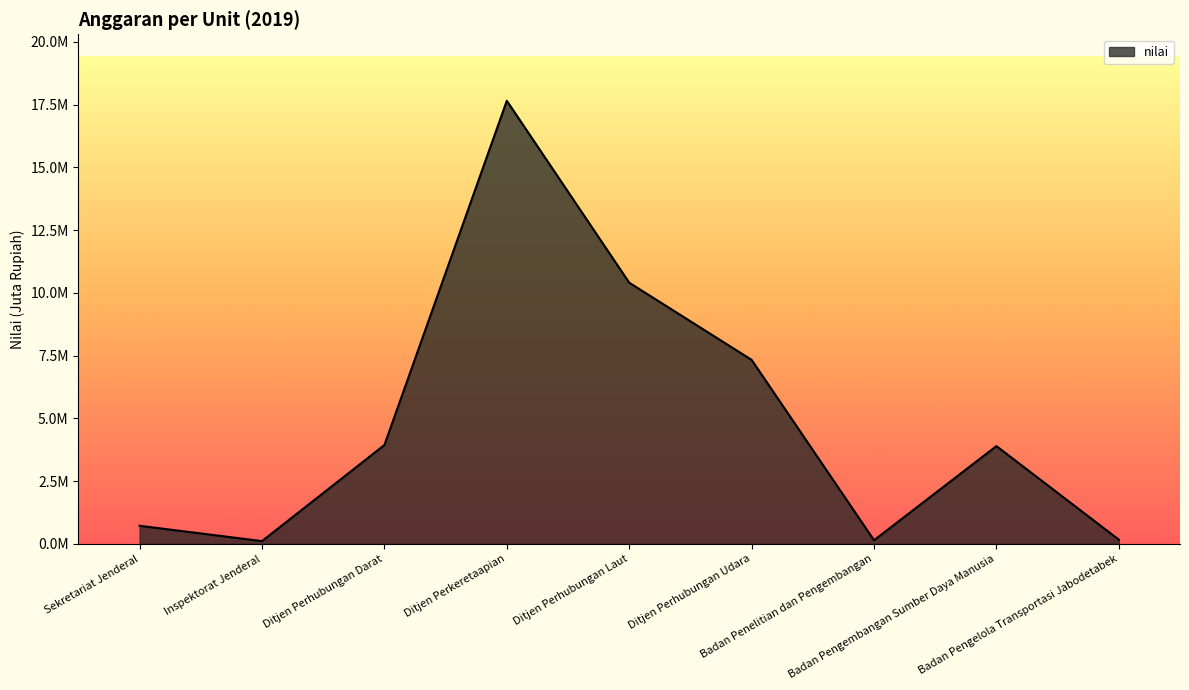

Does the chart have visible grid lines?

No